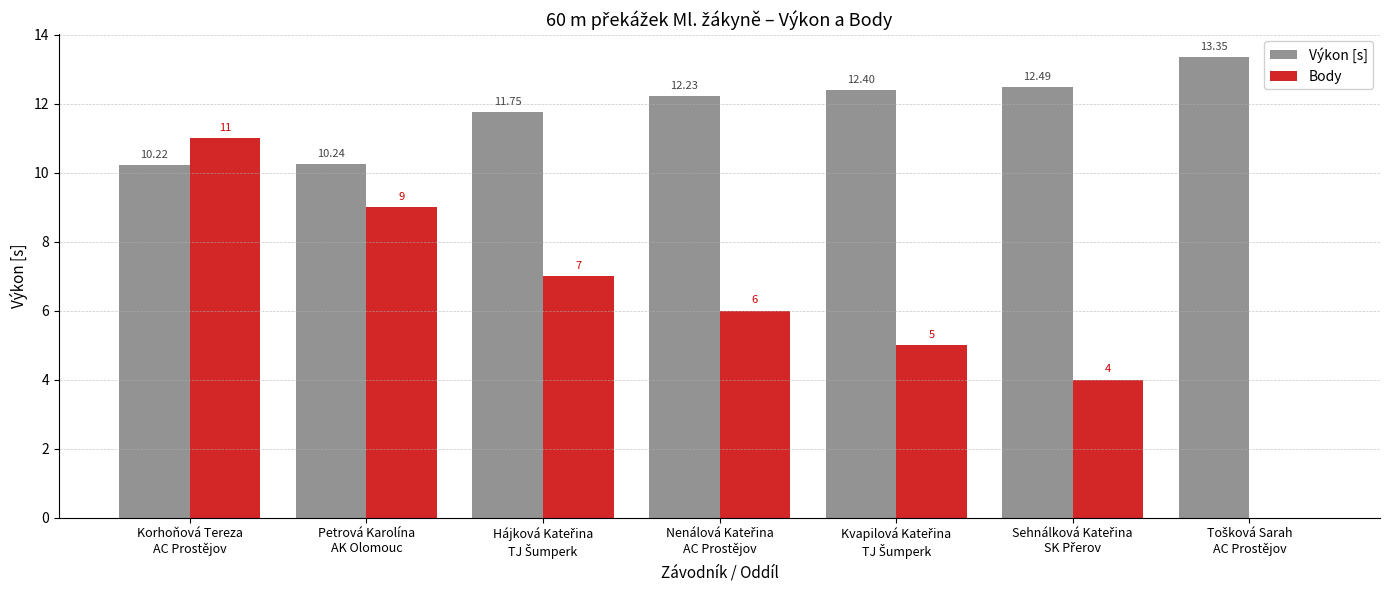

Which series has the largest total across all categories?

Výkon [s]